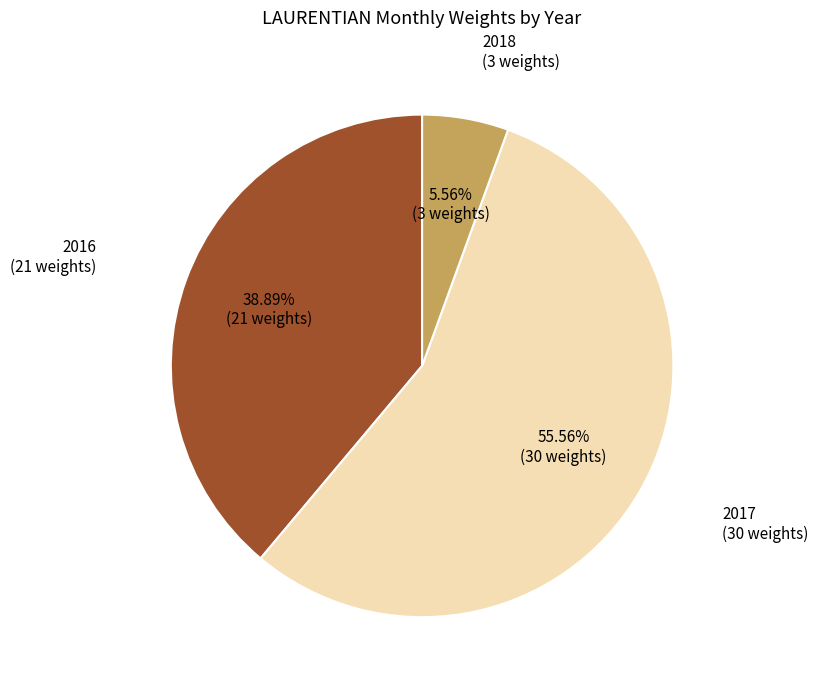

Is there any slice that represents more than half of the pie?

Yes